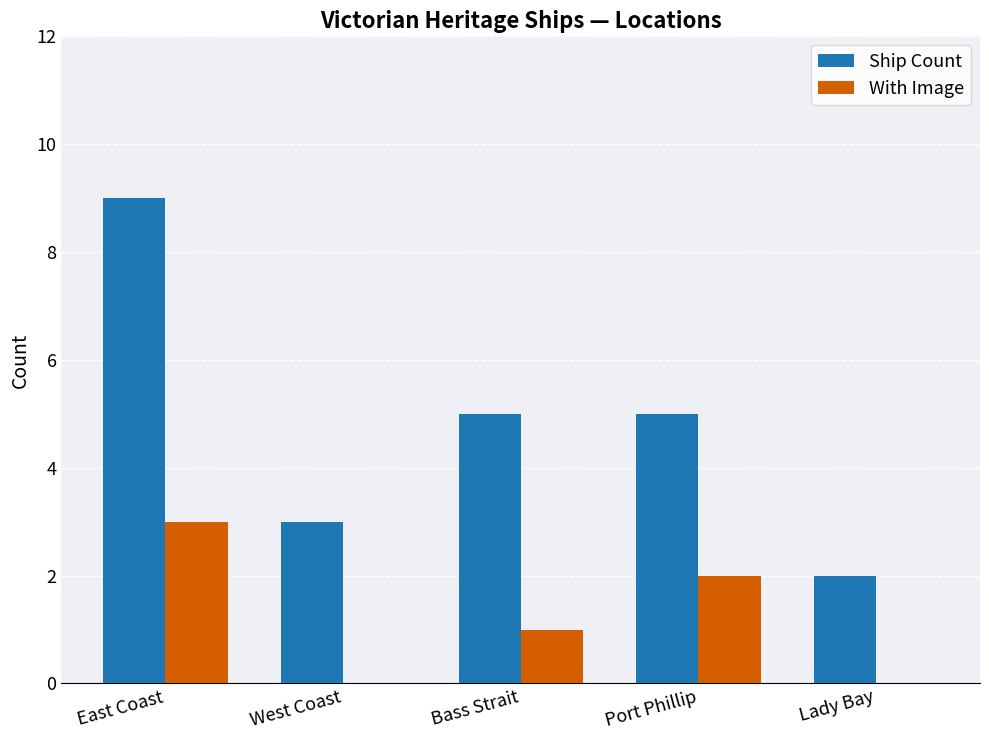

Count the number of categories in the chart.

5